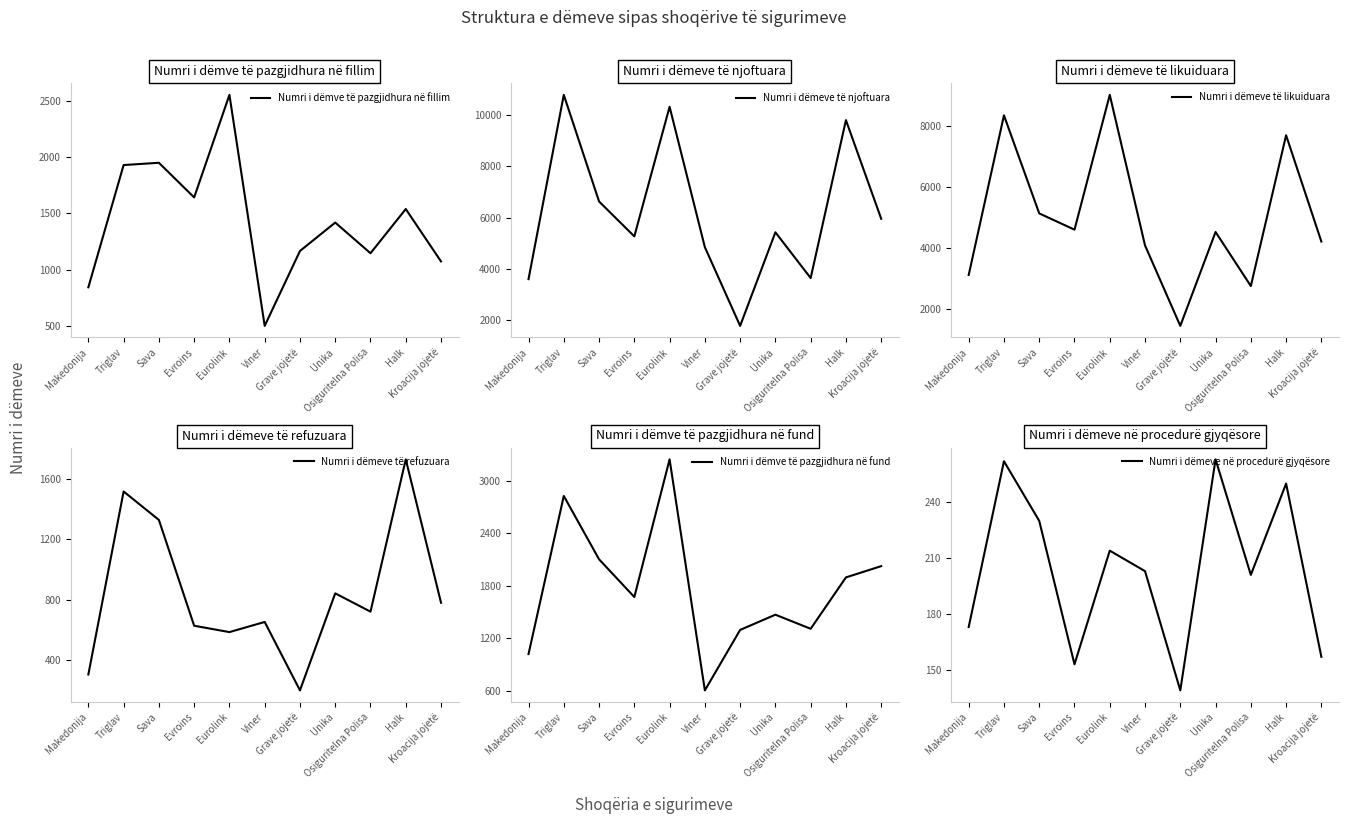

Which series changed the most between Grave jojetë and Halk?

Numri i dëmeve të njoftuara